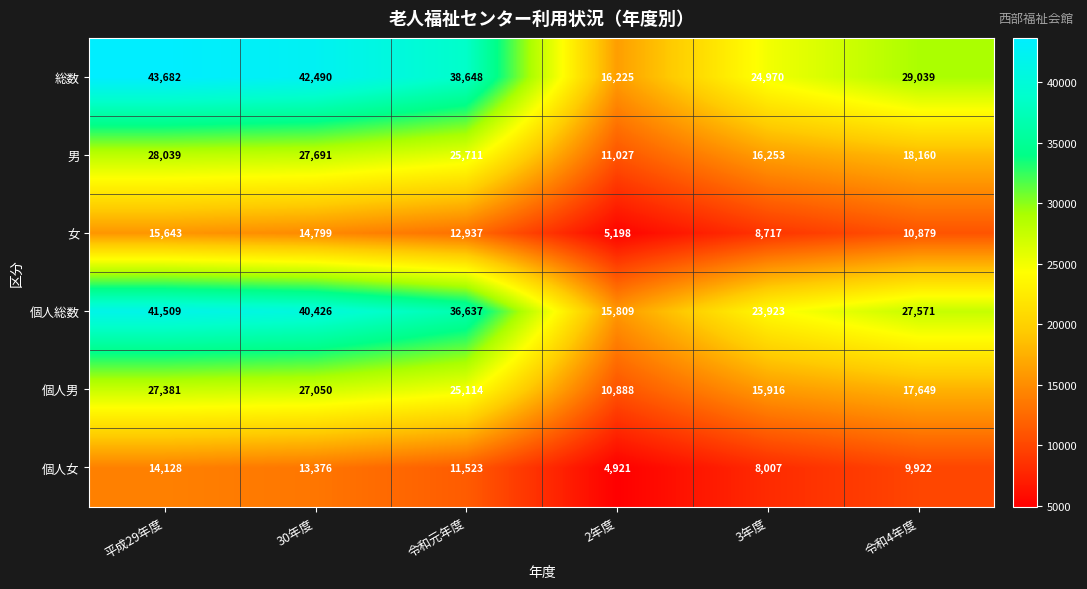

What is the spread (max minus min) of values at 30年度?

29114